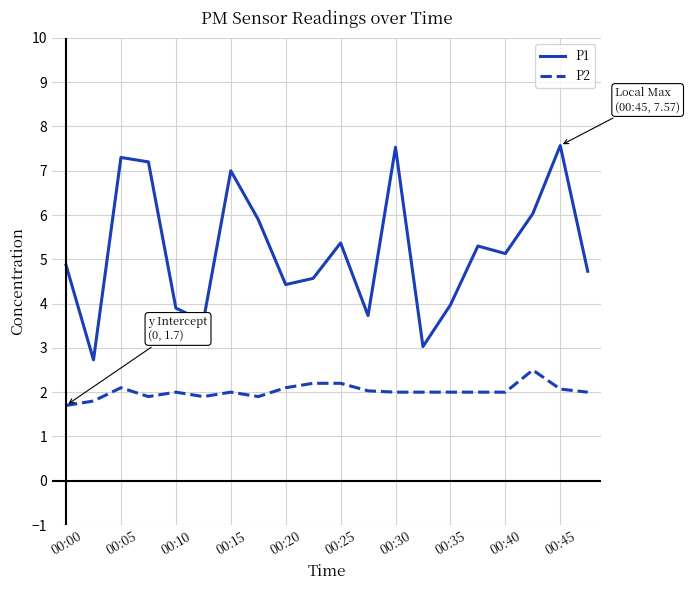

List the series in order of their overall mean, highest first.

P1, P2